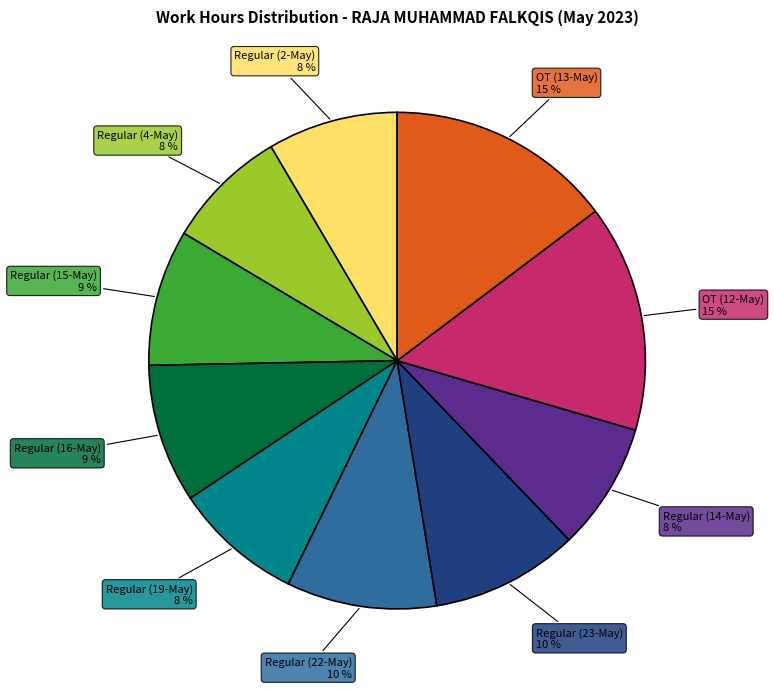

To the nearest percent, what is the average slice percentage?

10%